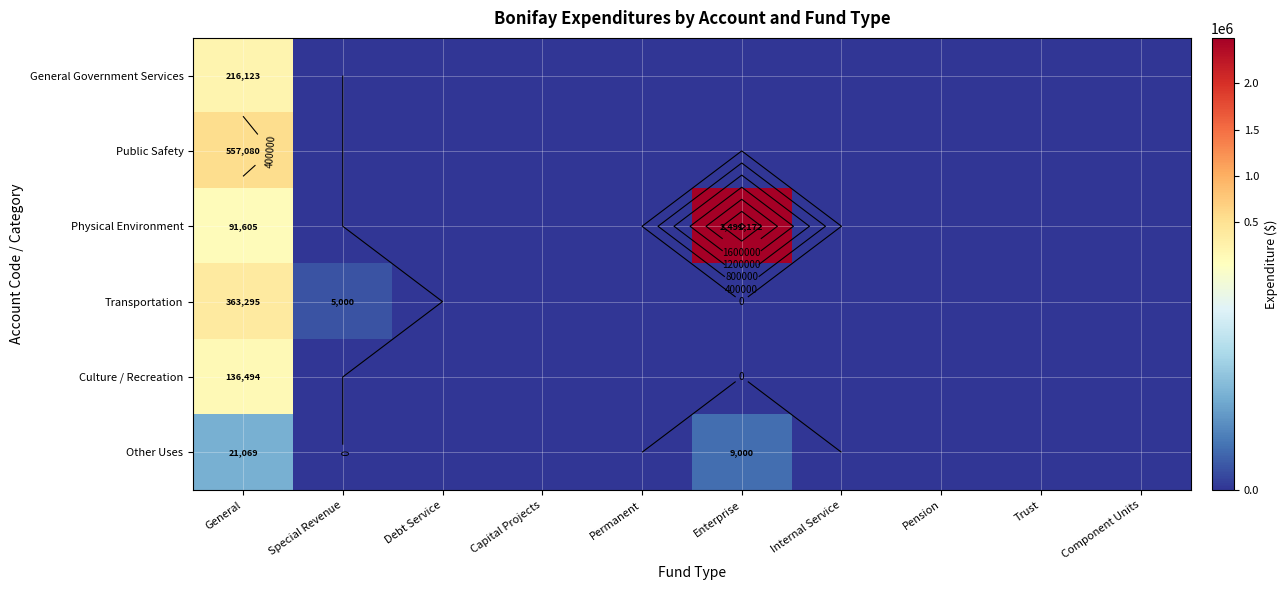

List the series in order of their peak value, highest first.

Physical Environment, Public Safety, Transportation, General Government Services, Culture / Recreation, Other Uses